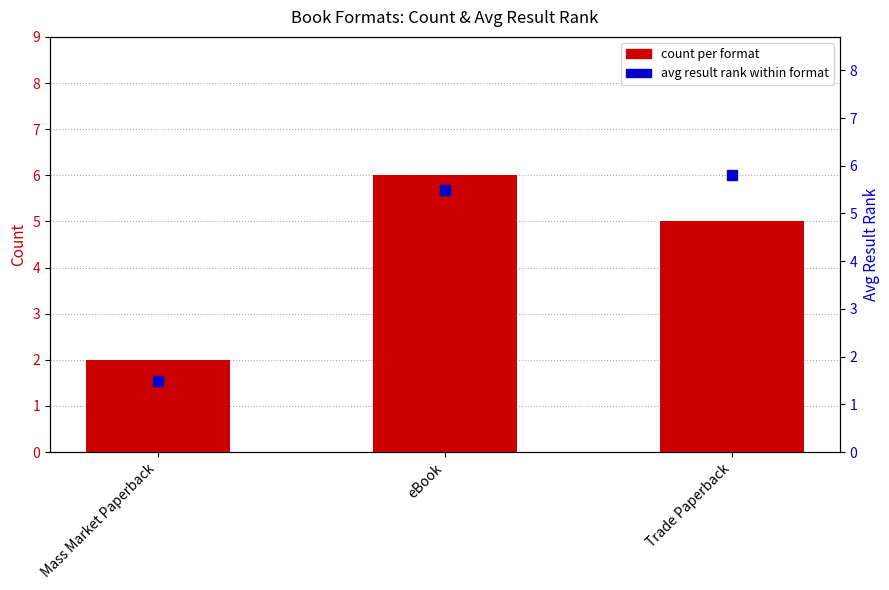

What is the total value across all series at Mass Market Paperback?

3.5